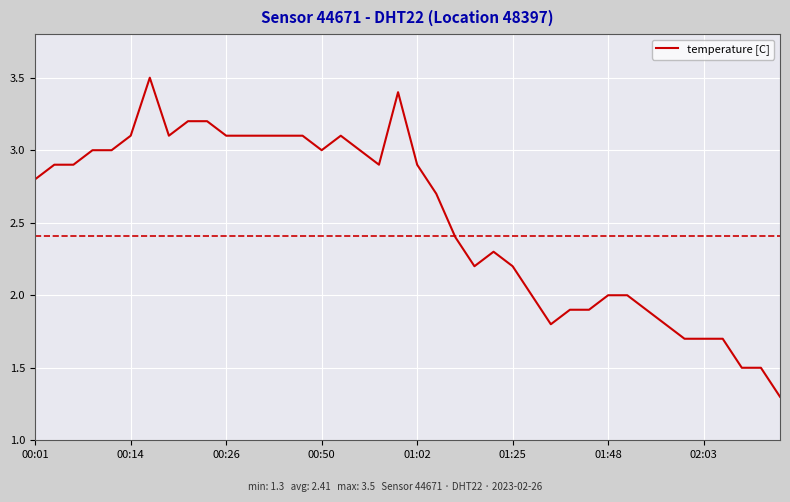

What is the difference between the maximum and minimum values?

2.2